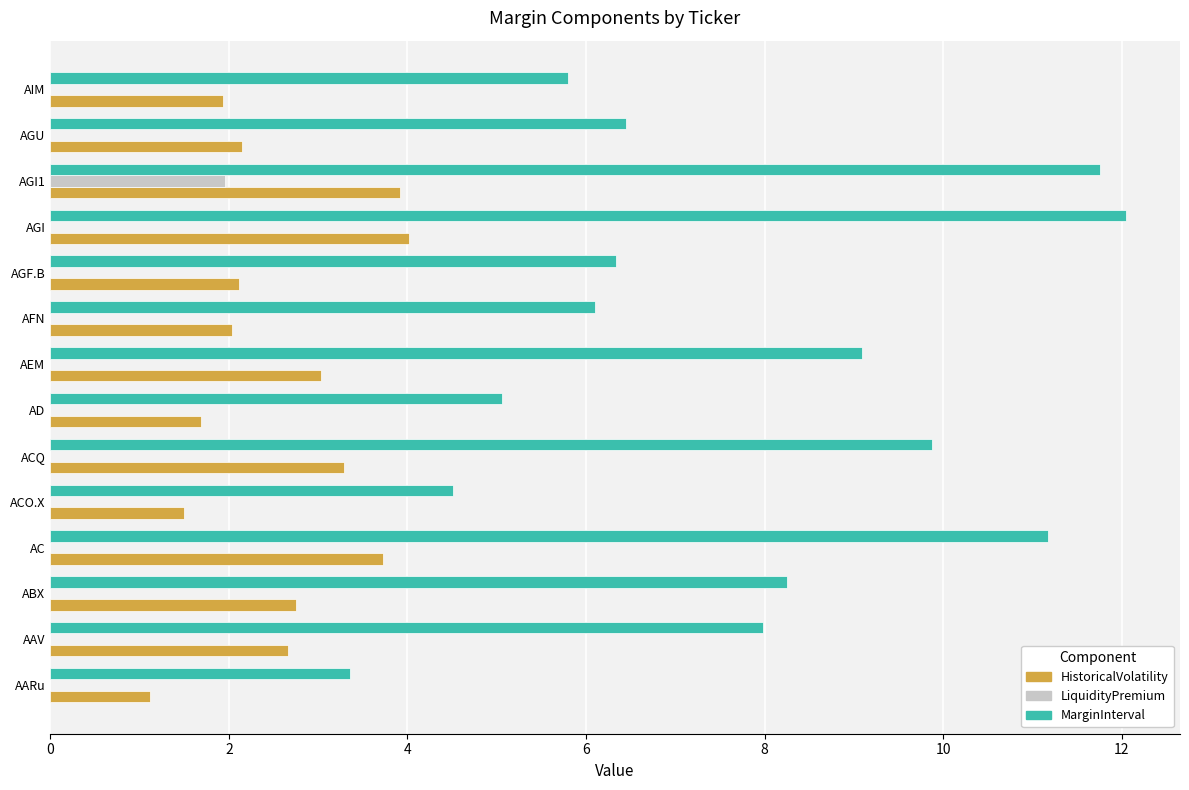

Is it true that MarginInterval equals 8.9 at AGF.B?

False